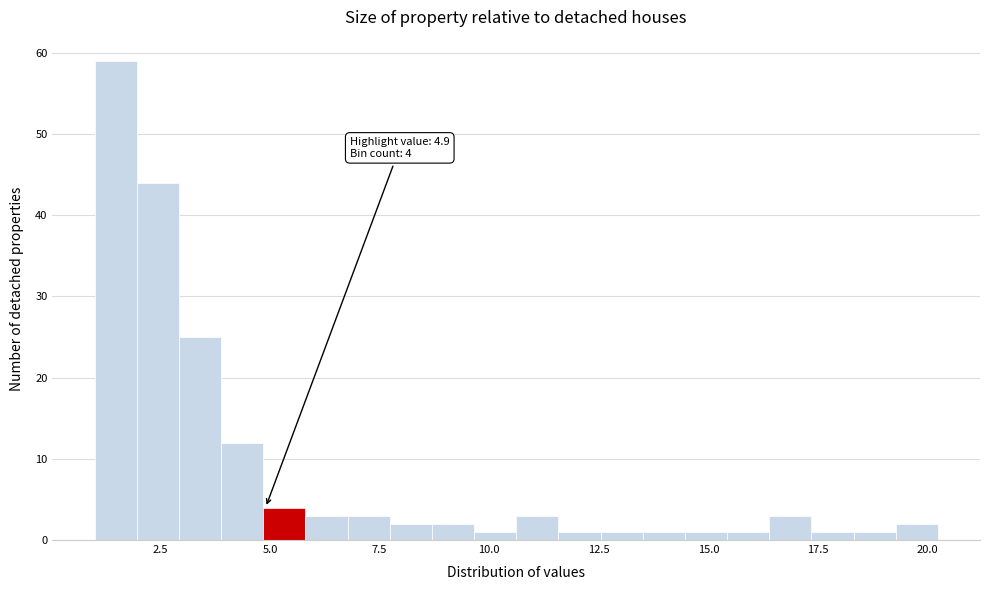

Around what value on the x-axis is the tallest bar? Give the approximate position of its centre, as read against the axis.

1.5